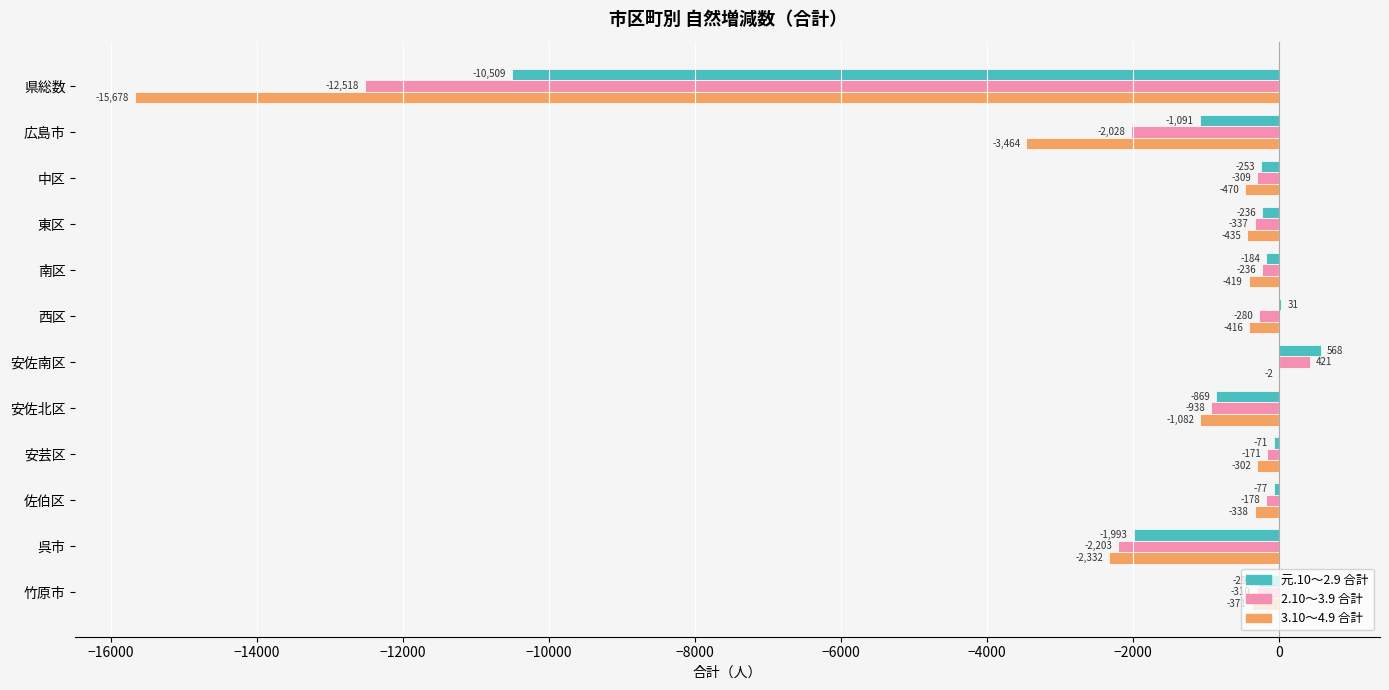

What is the maximum value shown in the chart?

568